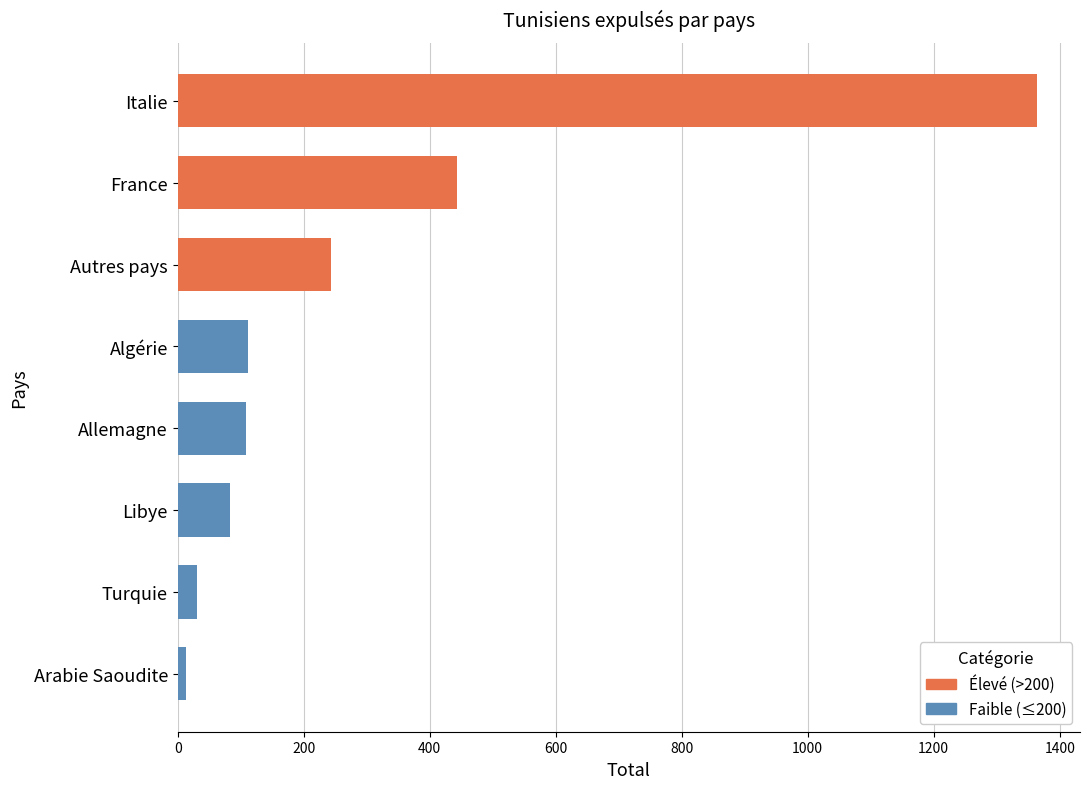

What is the sum of all values?

2397